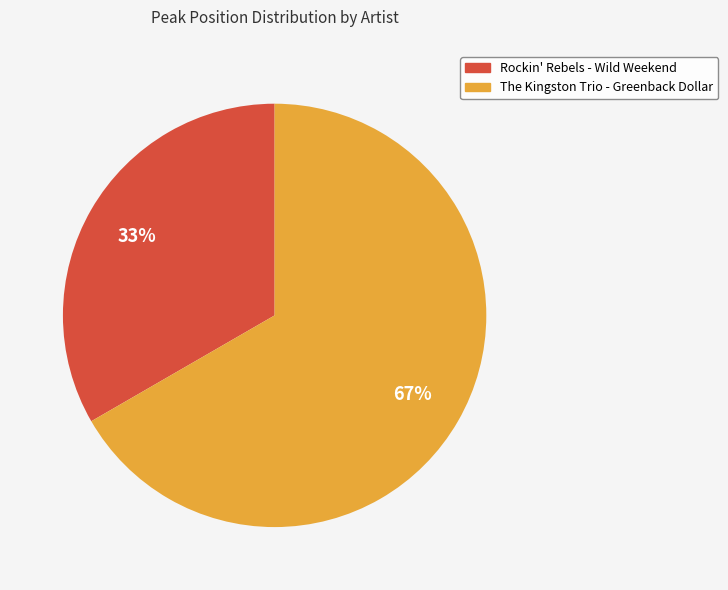

Which category has the biggest portion of the pie?

The Kingston Trio - Greenback Dollar